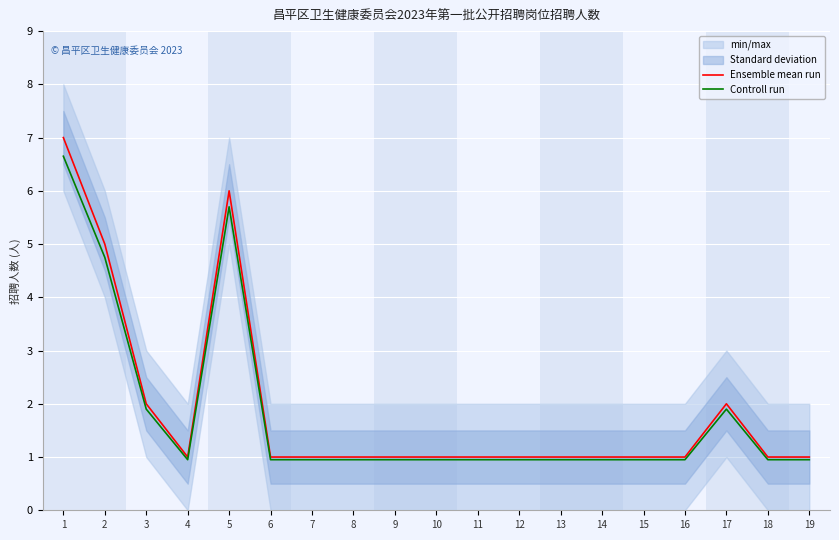

How many series are shown in this chart?

2